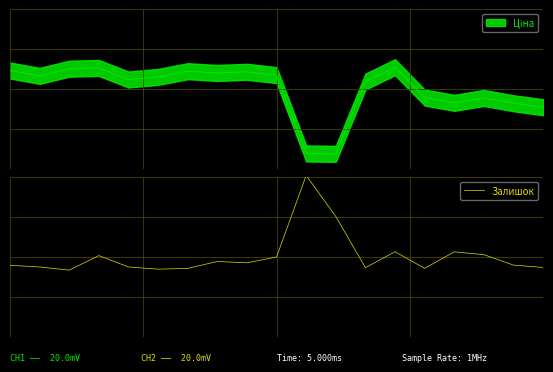

How many interior local peaks (higher than both neighbors) does the data have?

5